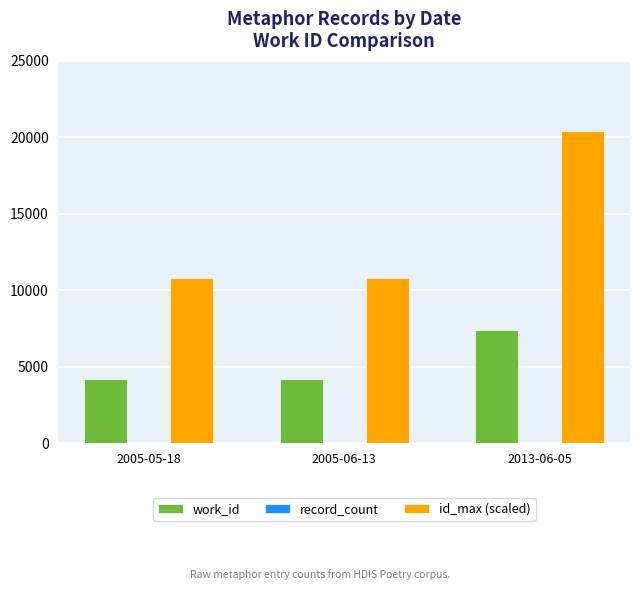

Which series has the largest total across all categories?

id_max (scaled)